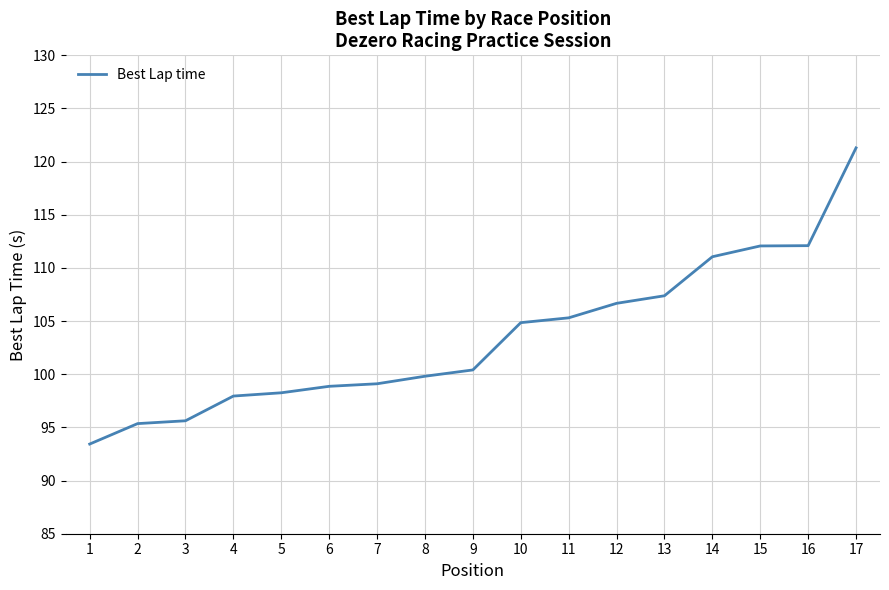

The chart shows a value of 46.3 at 10. True or false?

False